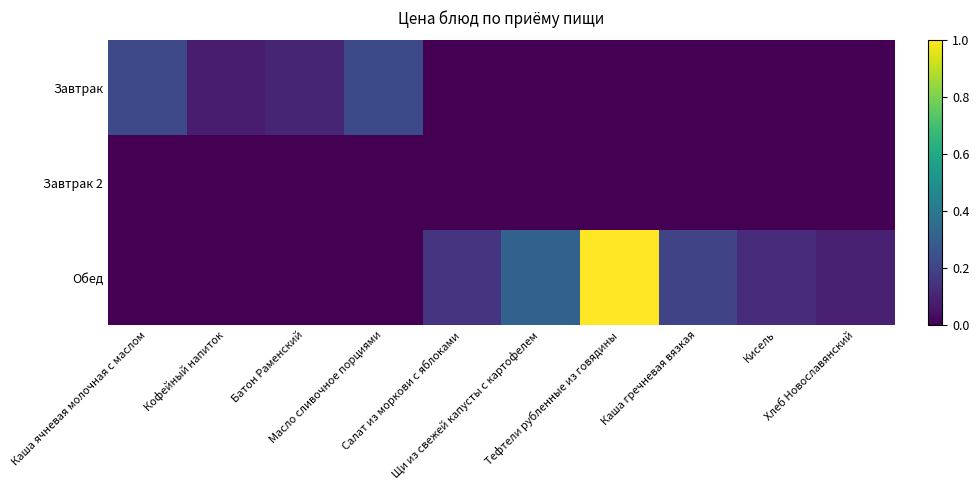

Which series has the widest spread of values?

Обед